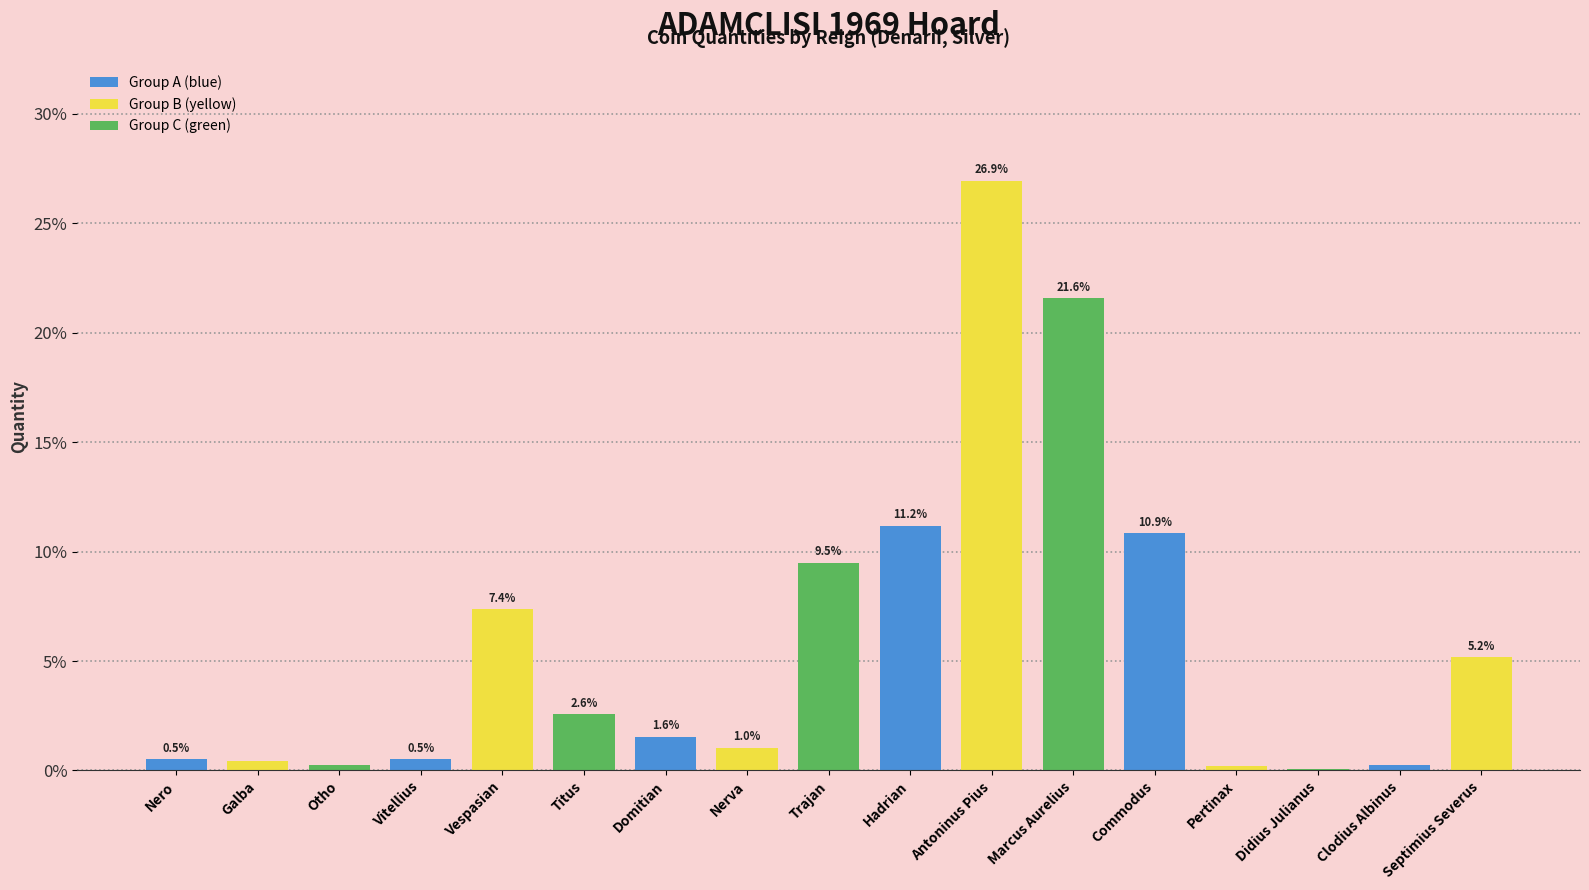

Which label corresponds to the largest value in the chart?

Antoninus Pius